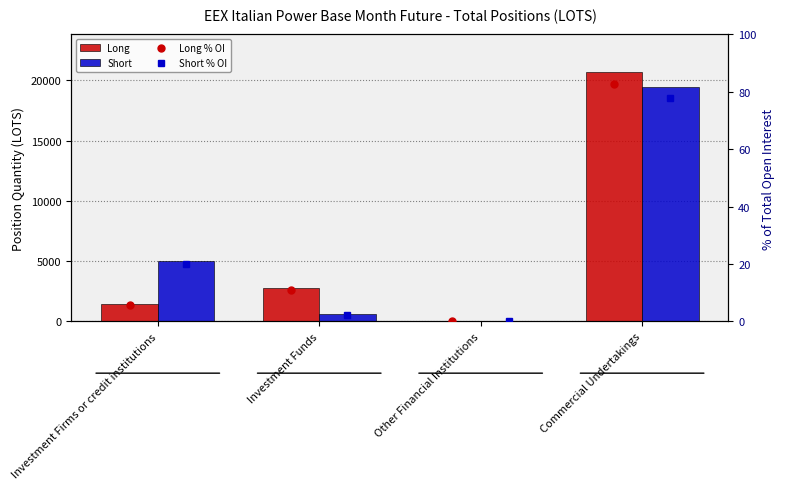

List the labels in order of Long % OI value, smallest first.

Other Financial Institutions, Investment Firms or credit institutions, Investment Funds, Commercial Undertakings